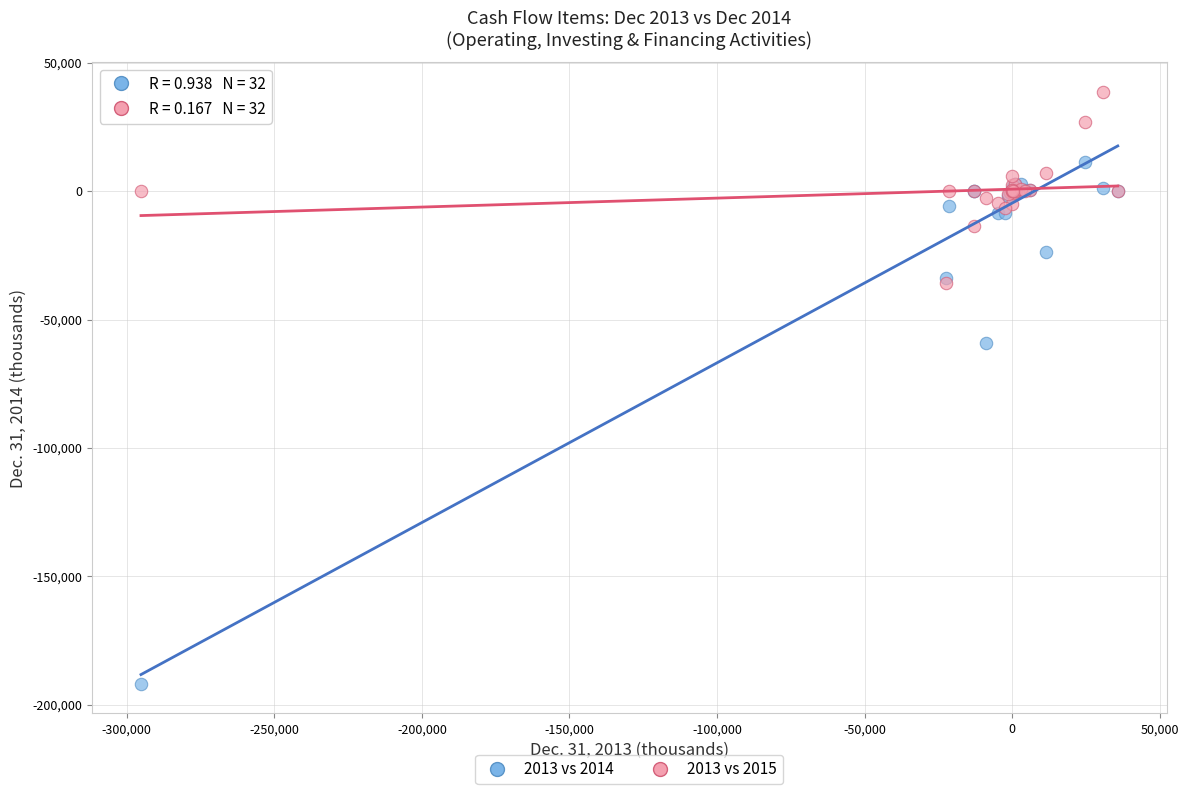

Across all series, what Y value is closest to -76576?

-58987